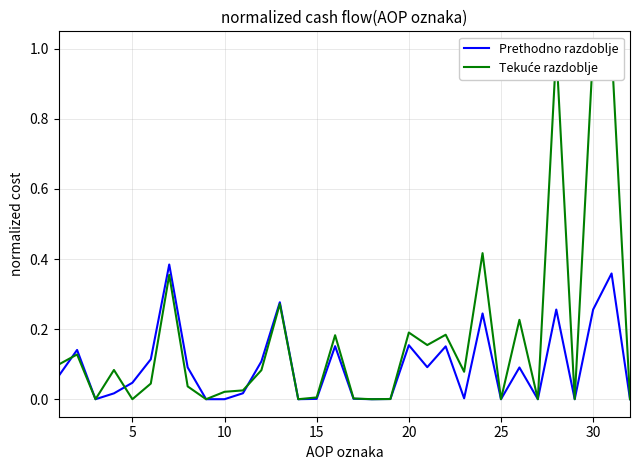

The value of Prethodno razdoblje at 25 is 0.2. True or false?

False